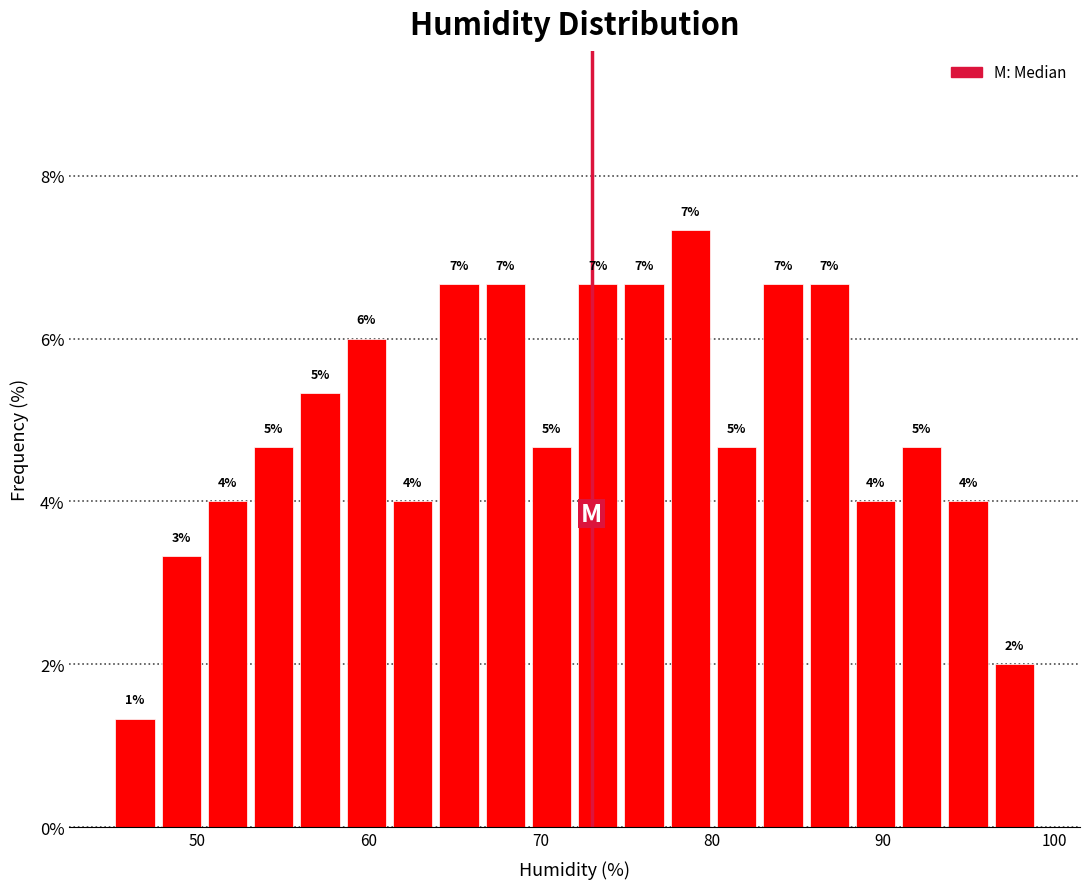

Read against the x-axis, roughly where is the centre of the tallest bar?

79